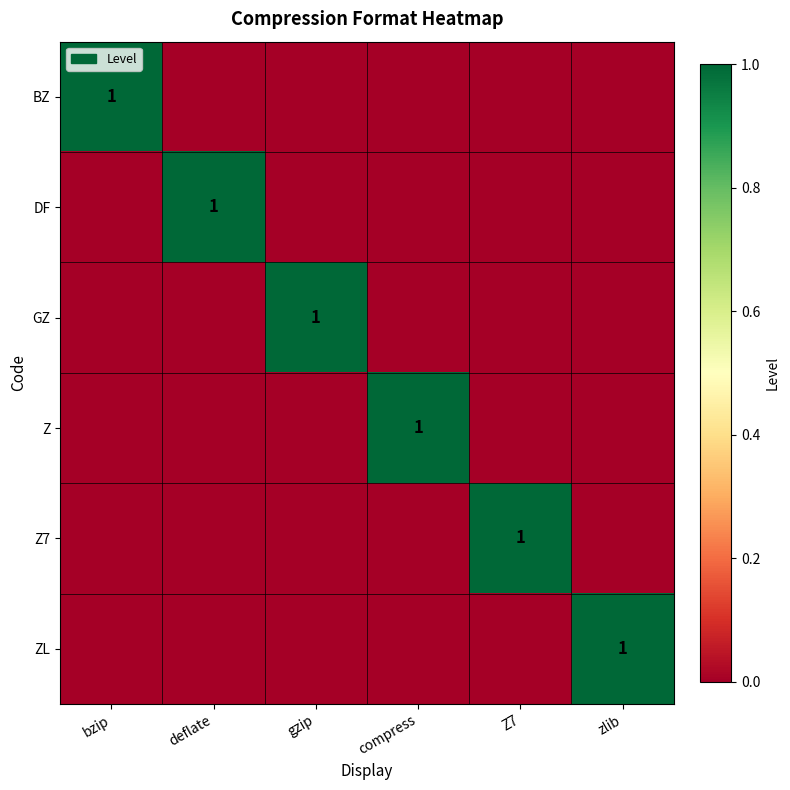

Is the value of GZ at compress greater than the value of BZ at deflate?

No